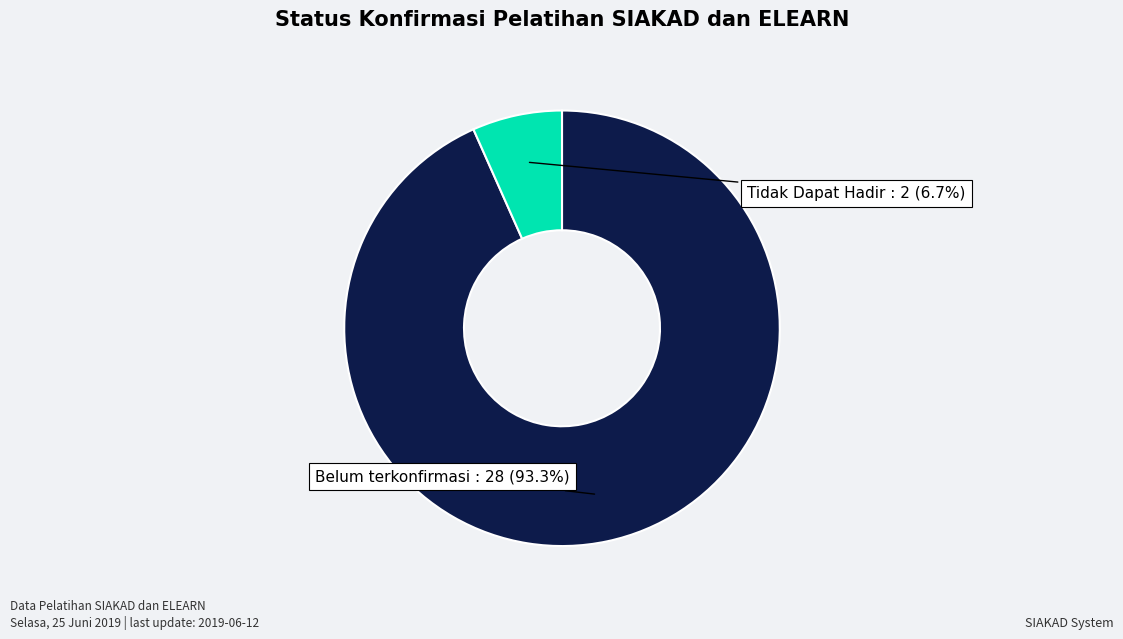

To the nearest percent, what is the average slice percentage?

50%